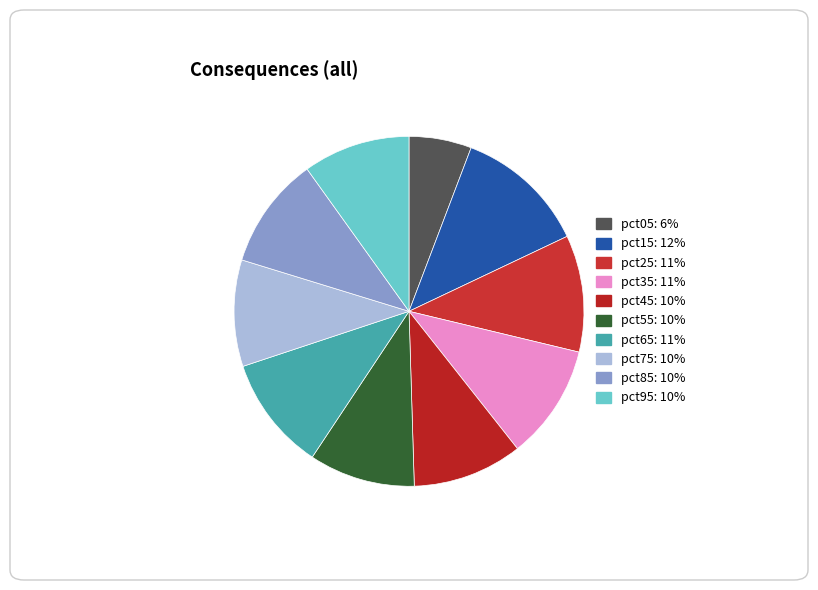

Is there a majority slice in this chart?

No